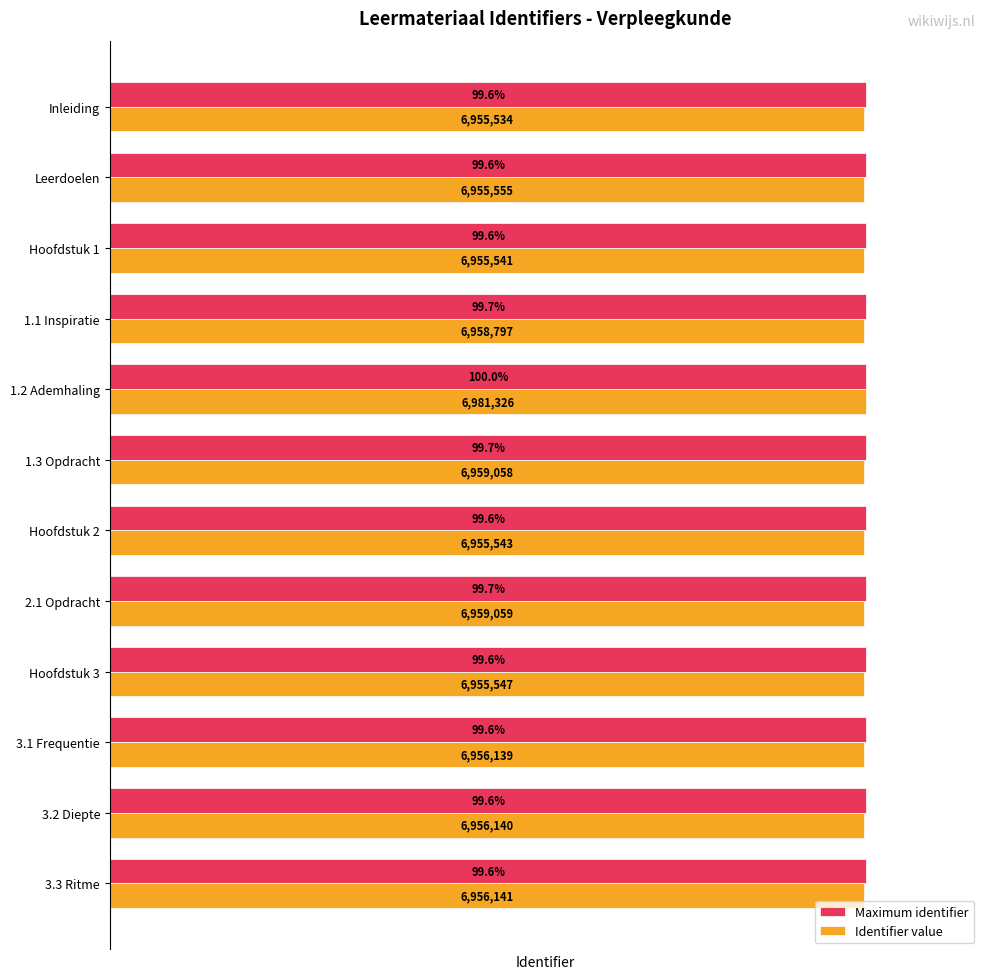

List the series in order of their overall mean, highest first.

Maximum identifier, Identifier value